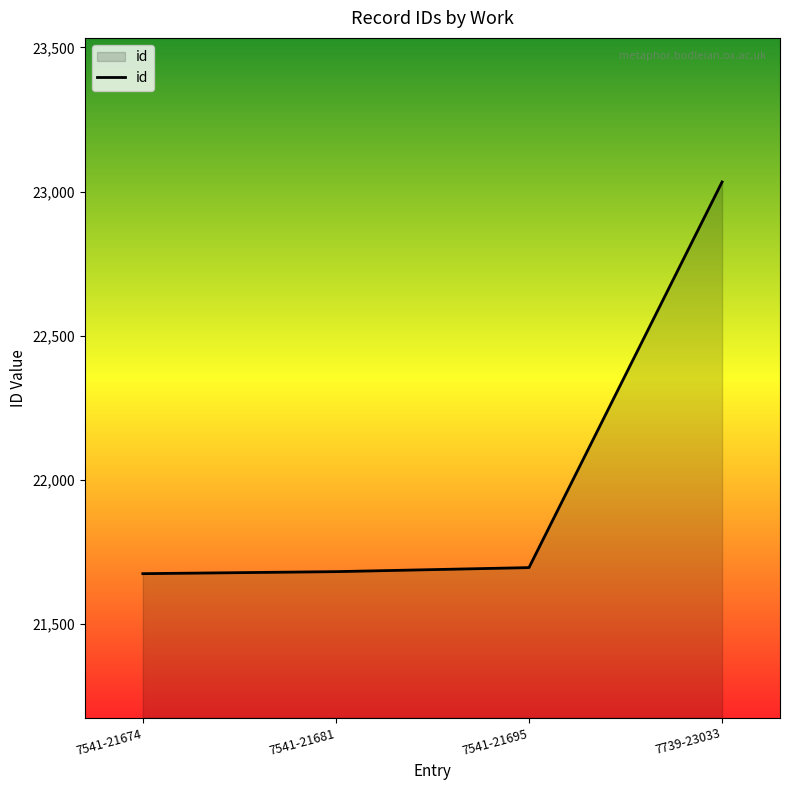

What is the ratio of the value at 7541-21695 to the value at 7739-23033?

0.9